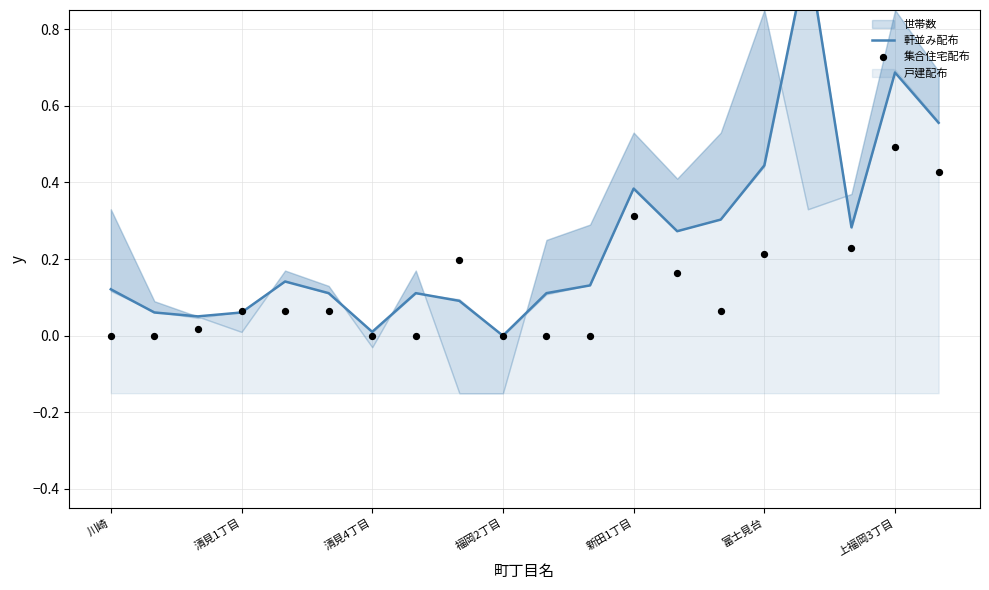

Which series has the largest total across all categories?

軒並み配布